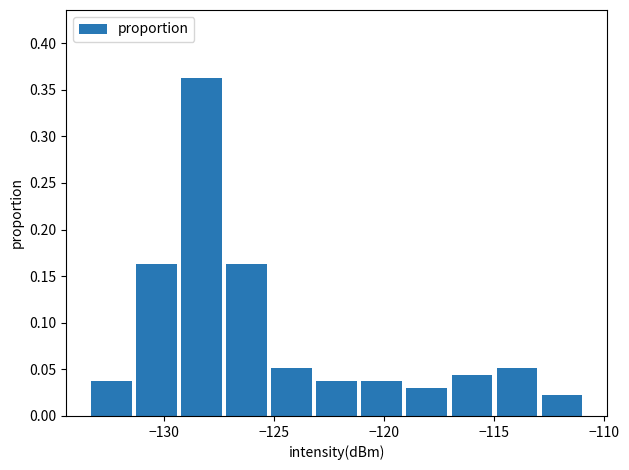

How tall is the bar that spans -113.0 to -111.0 on the x-axis? Neither the bar edges nor the heights are printed on the chart, so give them approximately, as read against the axes.

0.020